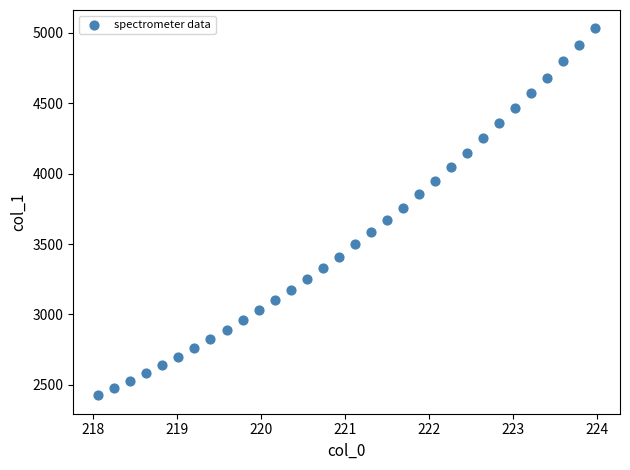

What is the range of X values (max minus min)?

5.9